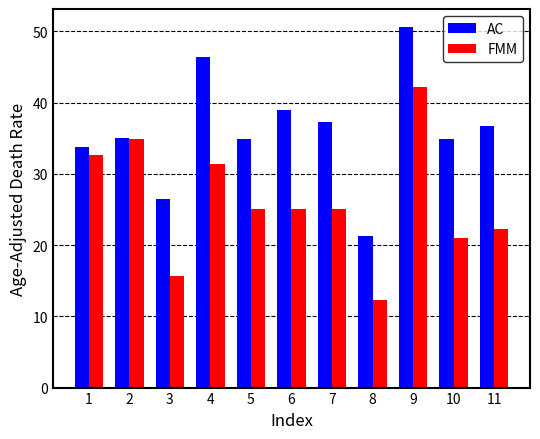

Is it true that FMM equals 42.2 at 5?

False